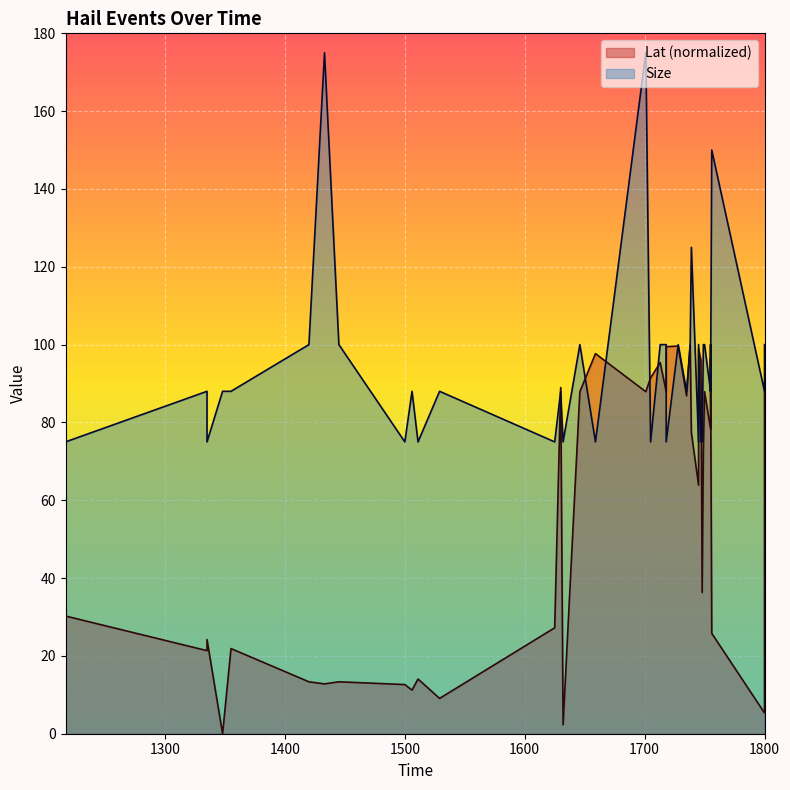

What is the total value across all series at 1355?

109.9